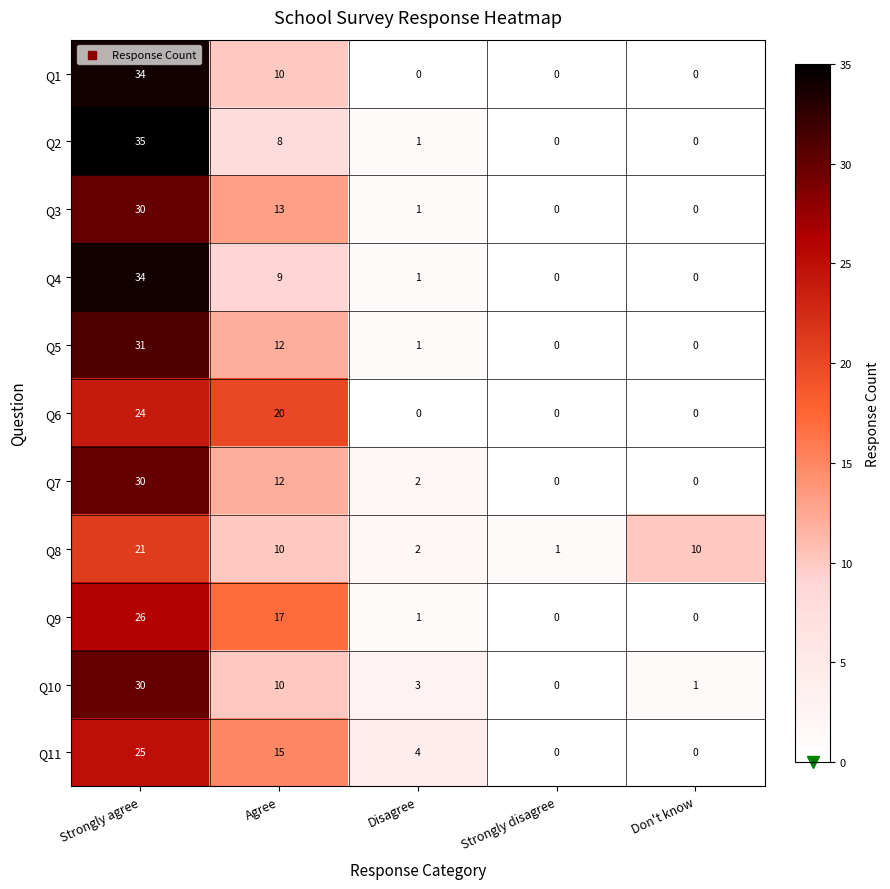

Which series changed the most between Disagree and Strongly disagree?

Q11